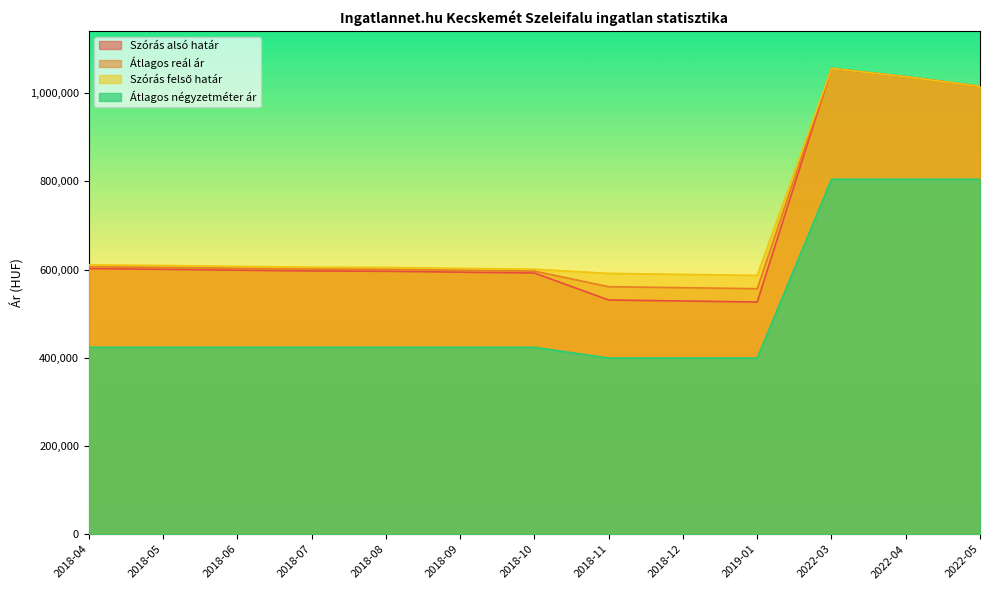

Which series has the largest total across all categories?

Szórás felső határ